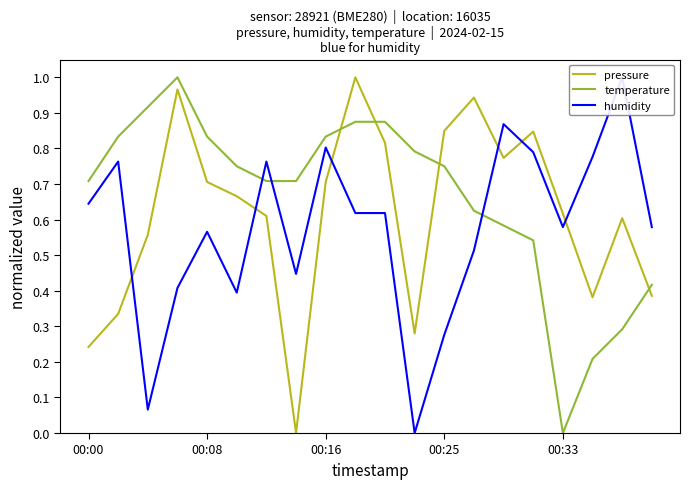

Does the chart display data point markers on the line(s)?

No